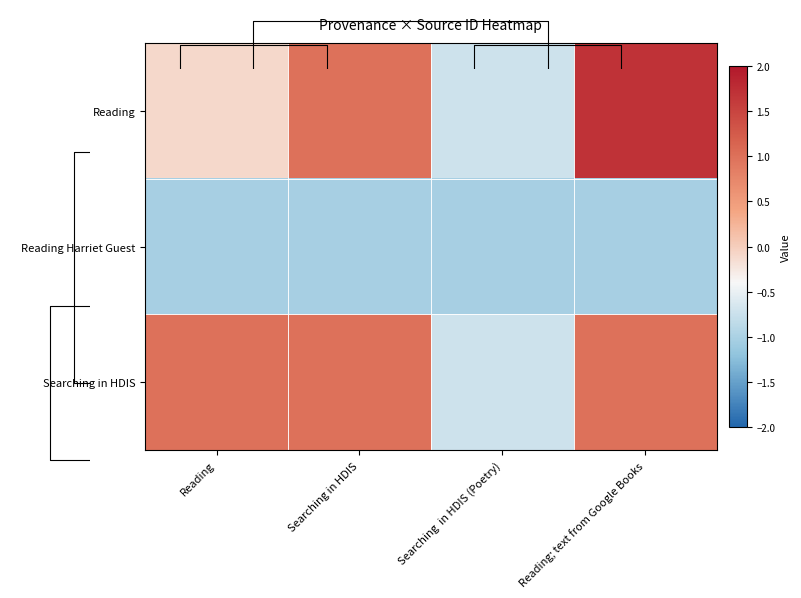

What is the smallest value displayed?

-1.0